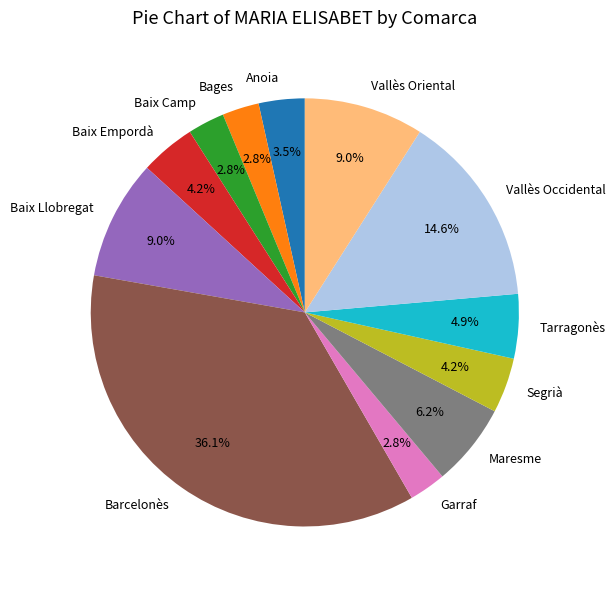

To the nearest percent, what is the combined percentage of Bages and Segrià?

7%